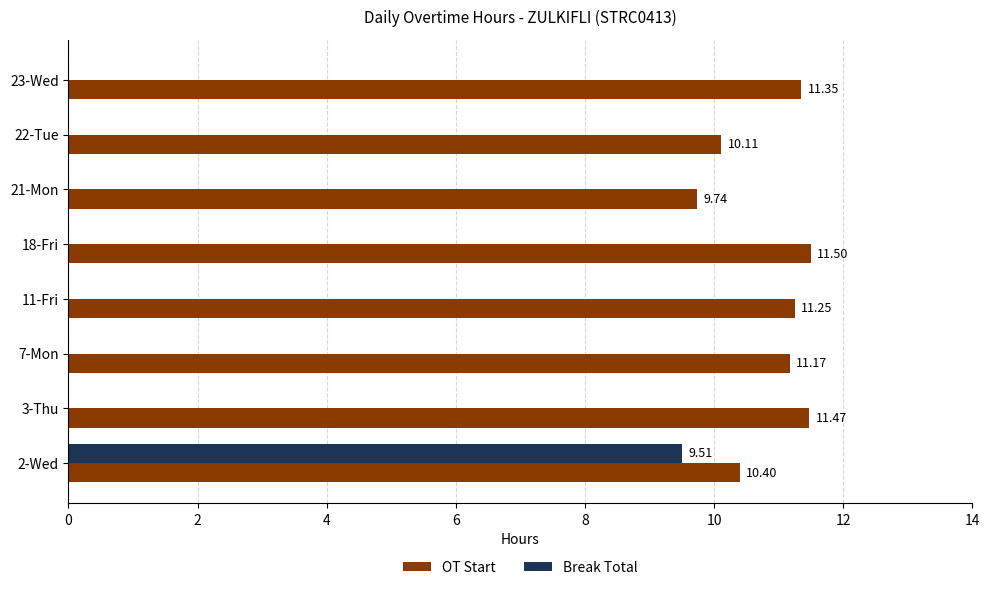

At which category is the sum across all series the highest?

2-Wed